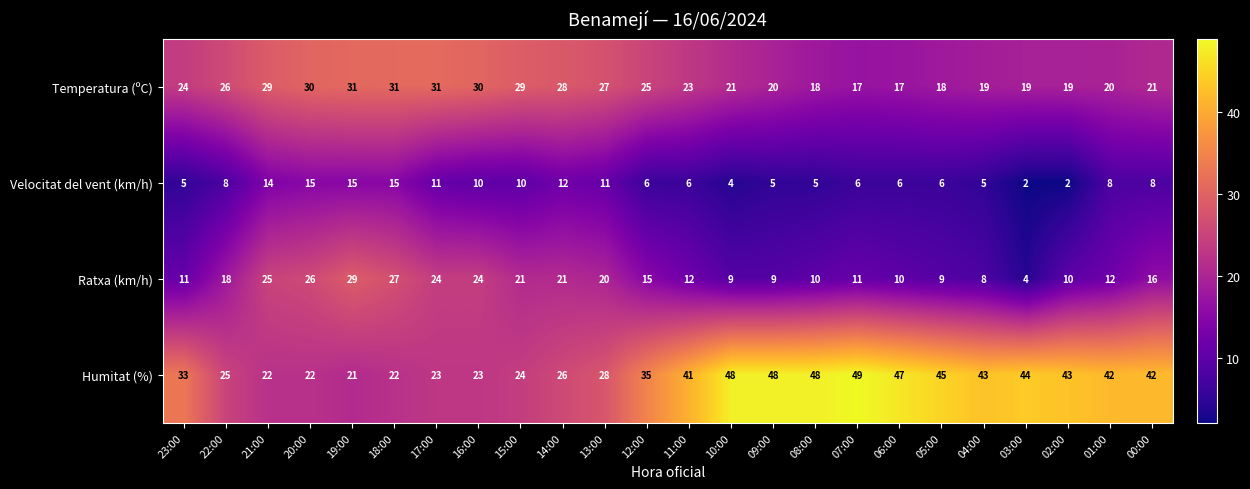

True or false: Ratxa (km/h) has a value of 18 at 22:00.

True